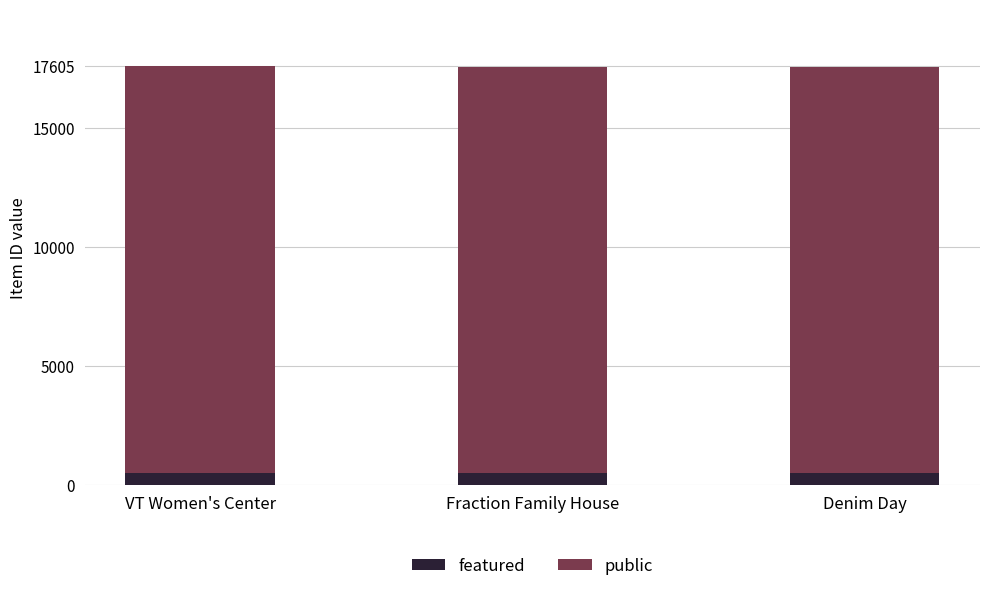

What is the total value across all series at Fraction Family House?

17574